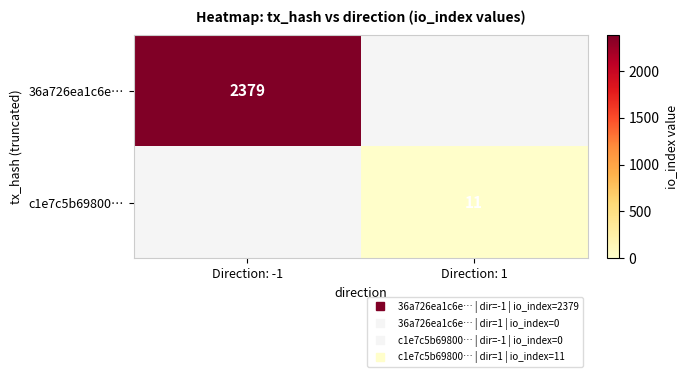

The value of c1e7c5b69800… at Direction: -1 is 3. True or false?

False